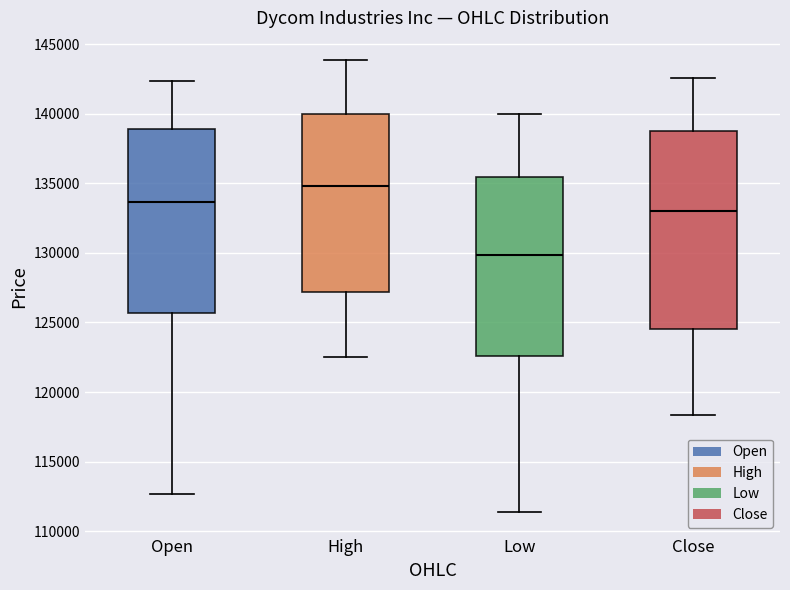

Which box has the lowest median line?

Low